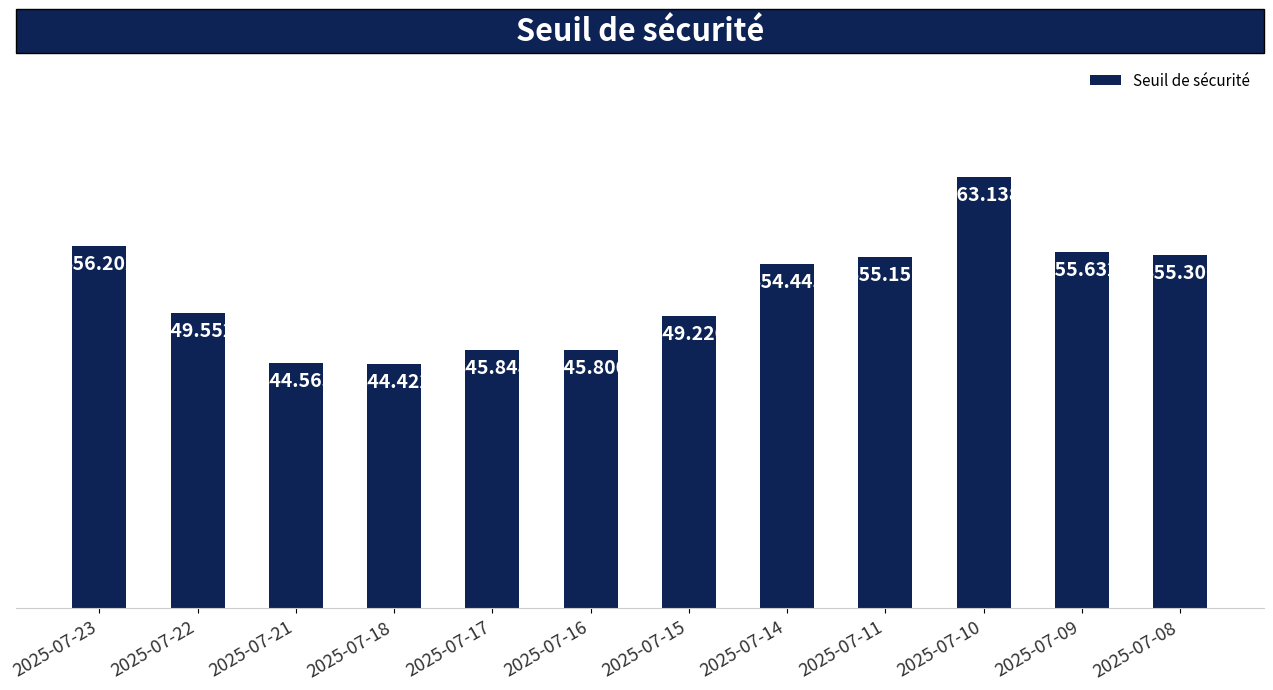

How many bars are there in total?

12